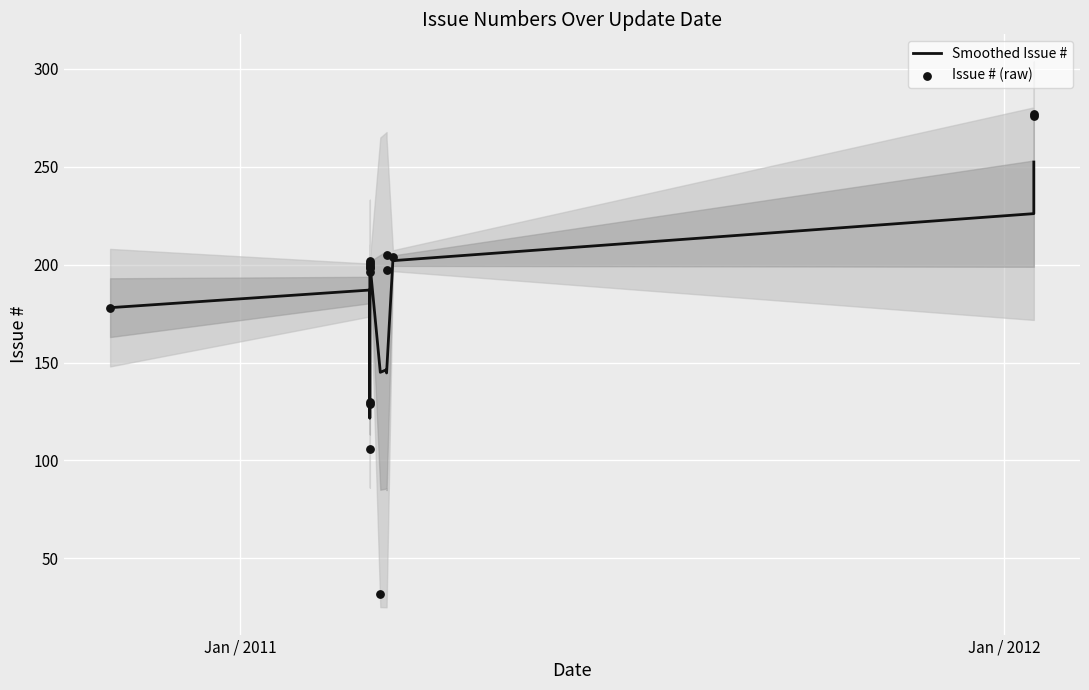

Is the value of Issue # (raw) at 14 greater than the value of Smoothed Issue # at Jan / 2011?

Yes